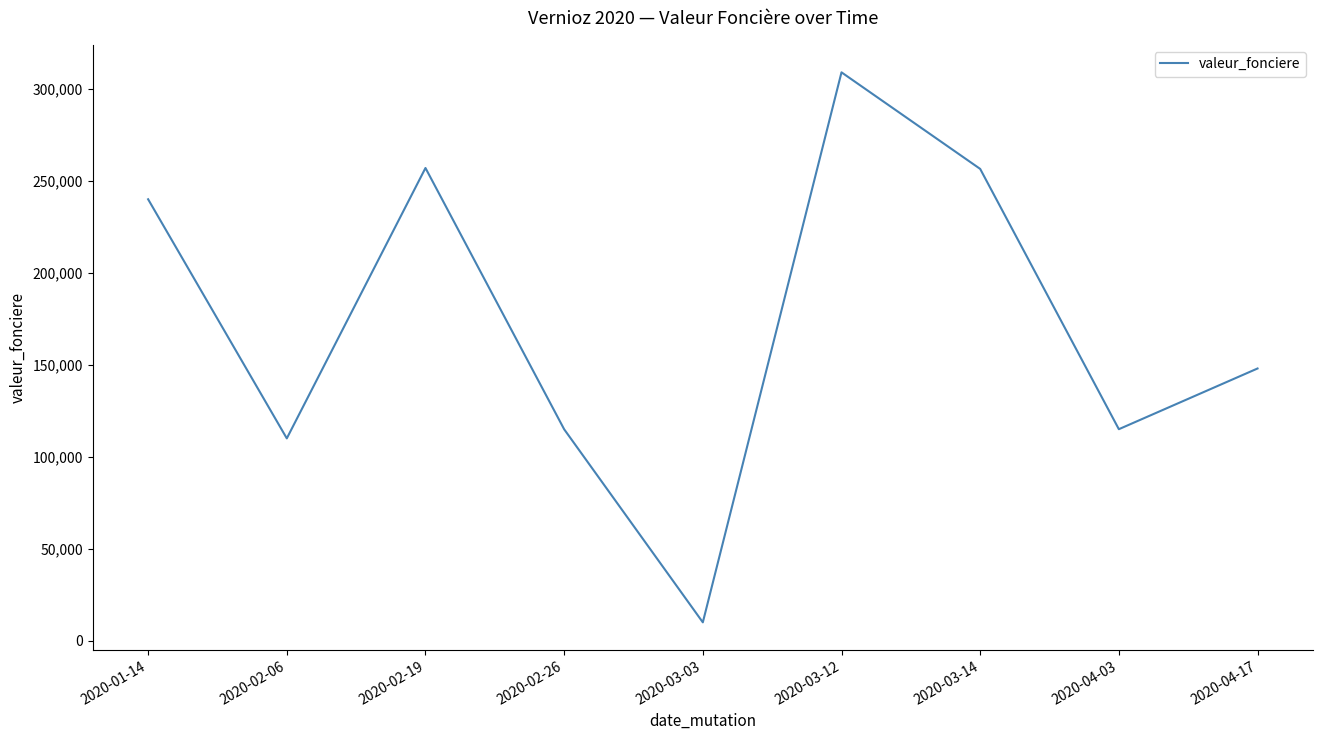

True or false: the data shows 184461.4 at 2020-02-06.

False